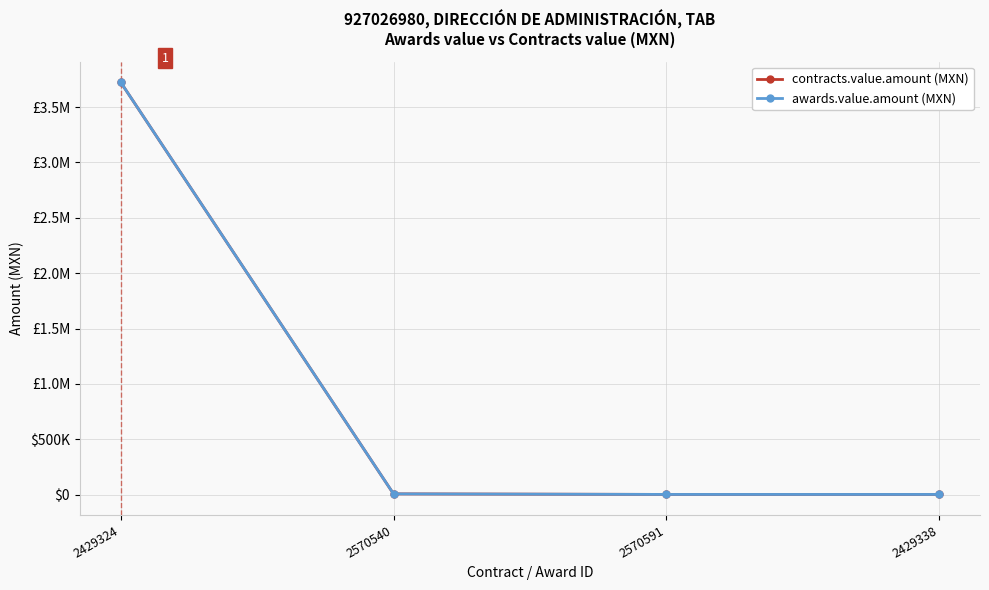

What is the label of the 4th point from the left?

2429338